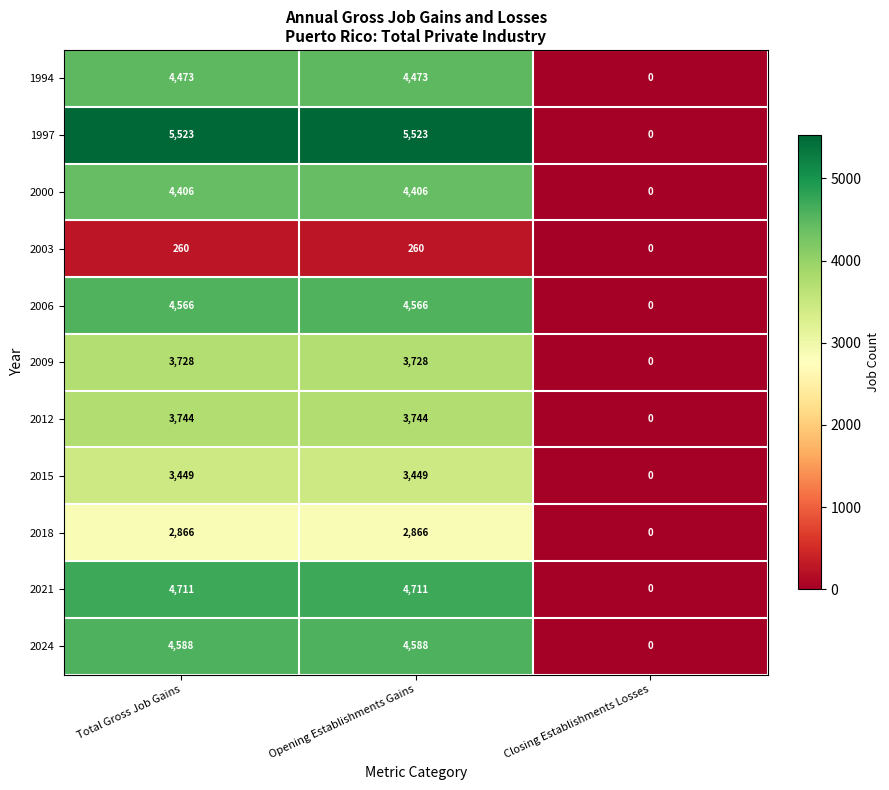

Which series has the largest total across all categories?

1997